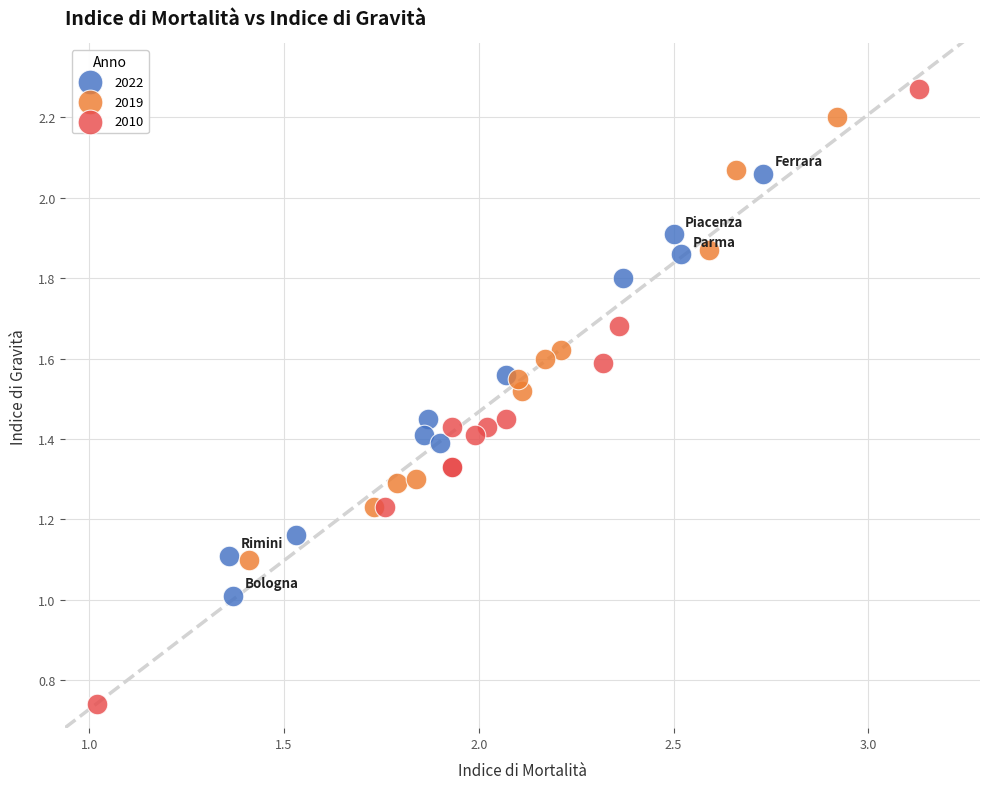

Which series contains the lowest Y value?

2010